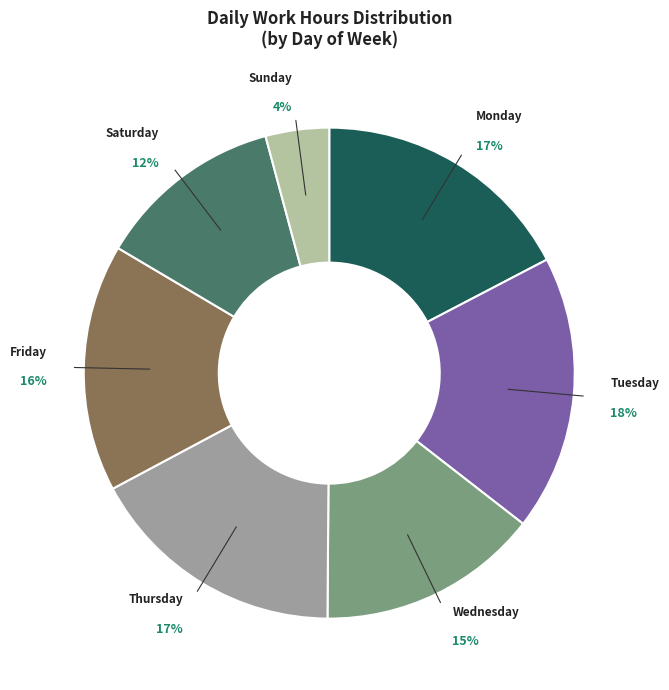

Between Tuesday and Saturday, which is larger?

Tuesday